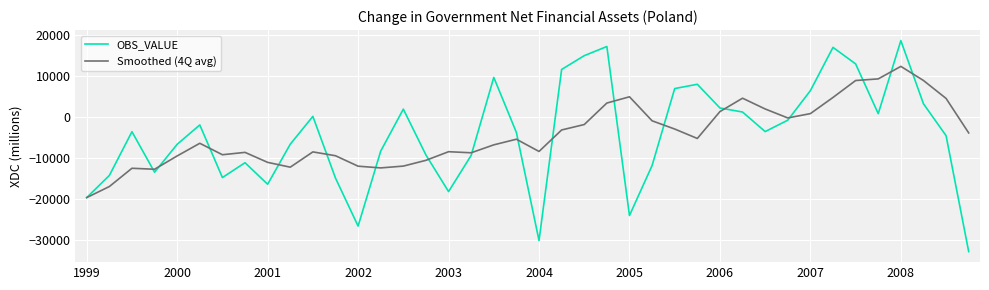

Which series has the largest range (max minus min)?

OBS_VALUE